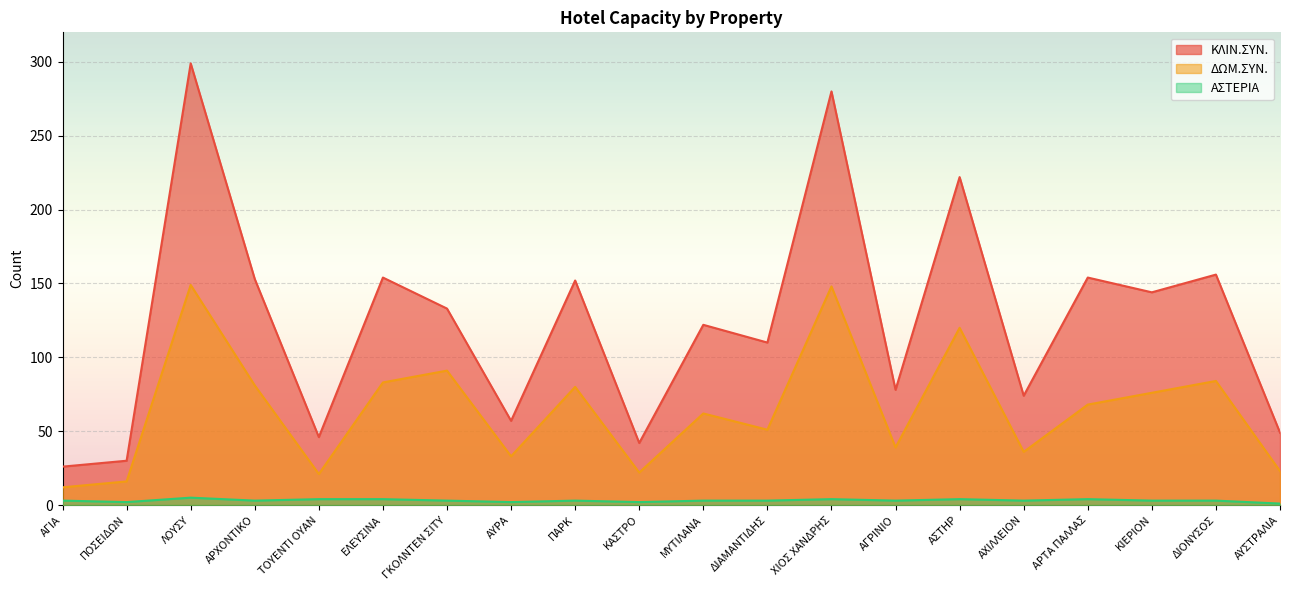

What is the difference between the ΑΣΤΕΡΙΑ values at ΑΣΤΗΡ and ΚΙΕΡΙΟΝ?

1